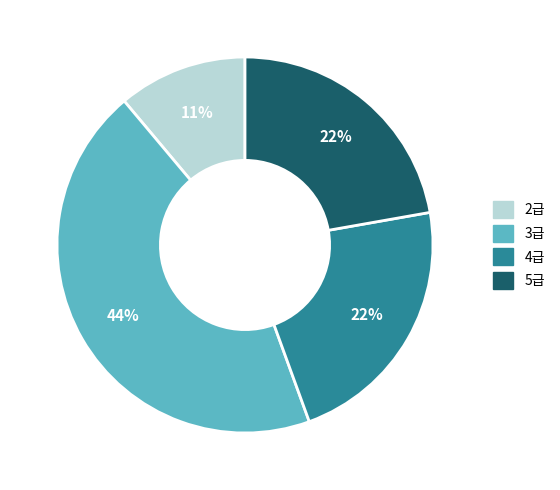

To the nearest percent, what portion does 3급 represent?

44%